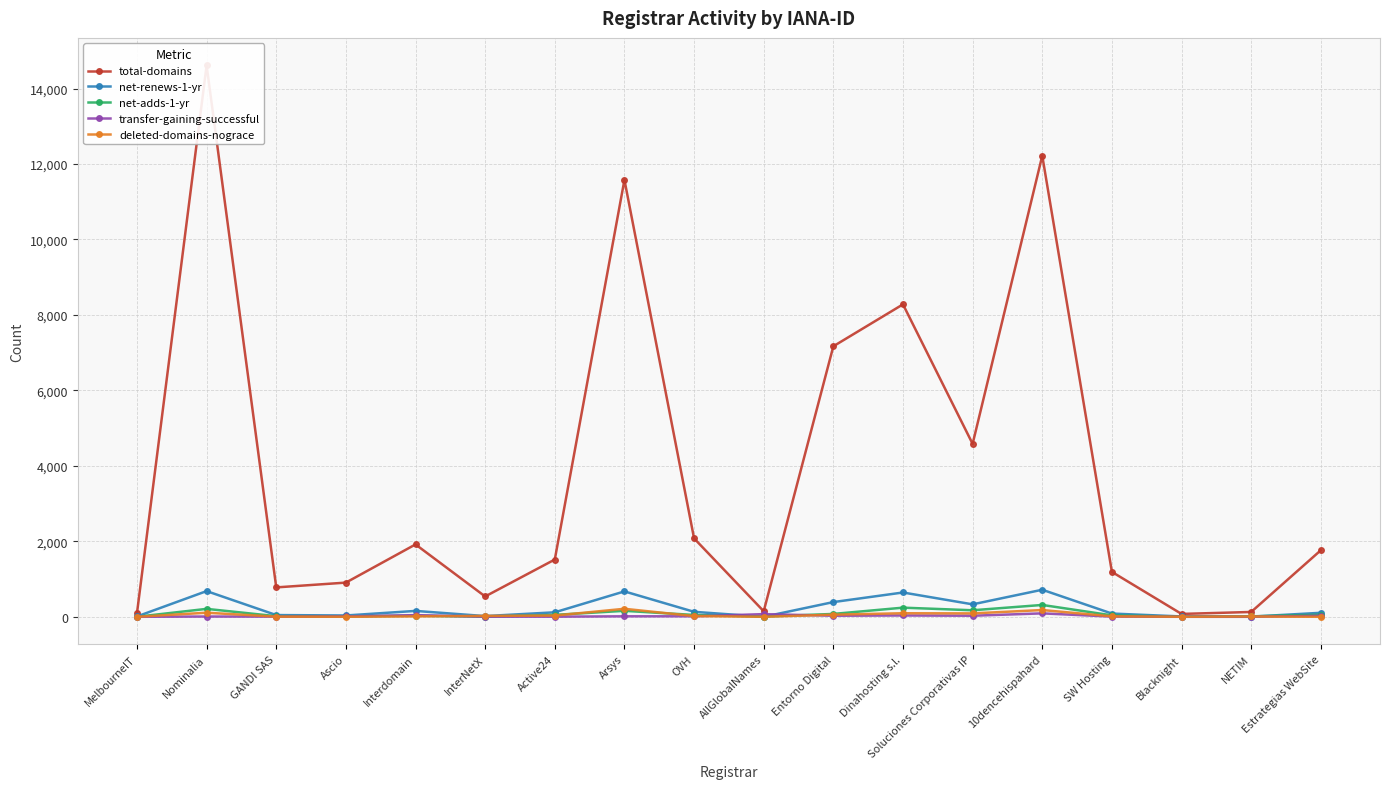

The value of total-domains at Estrategias WebSite is 1763. True or false?

True